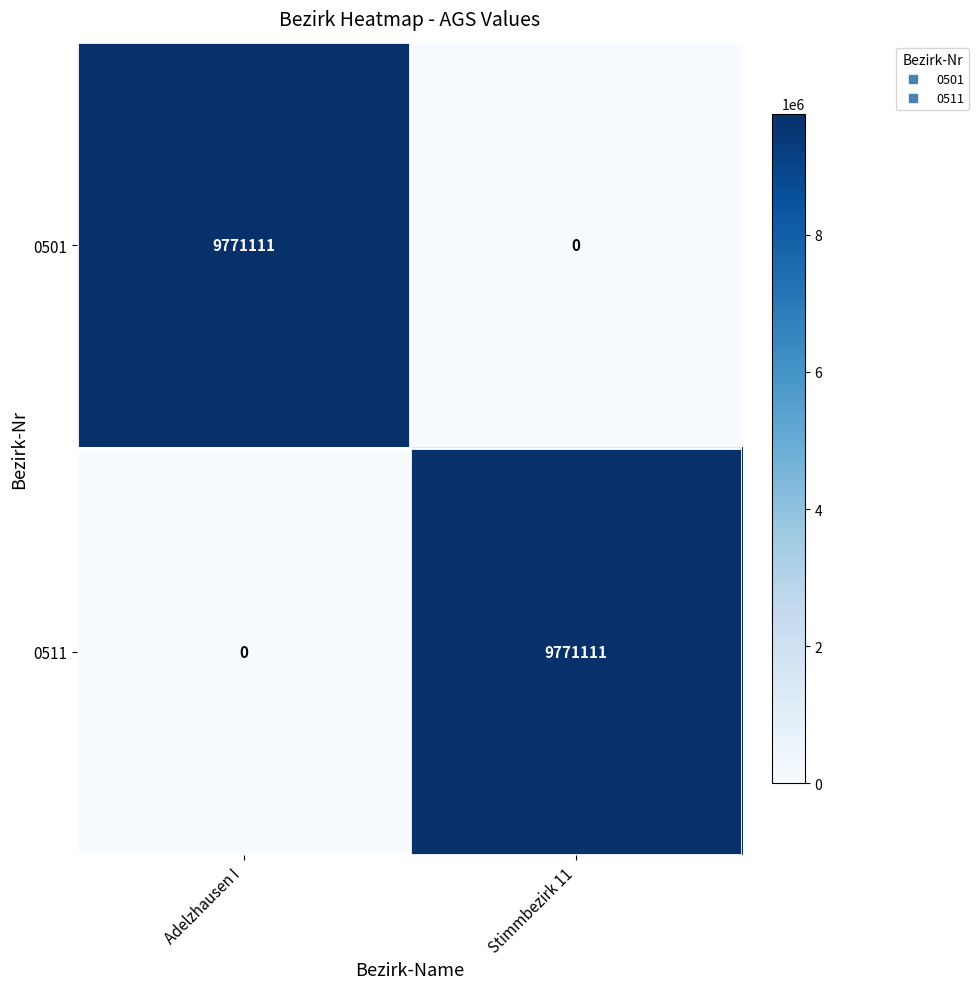

What is the spread (max minus min) of values at Stimmbezirk 11?

9771111